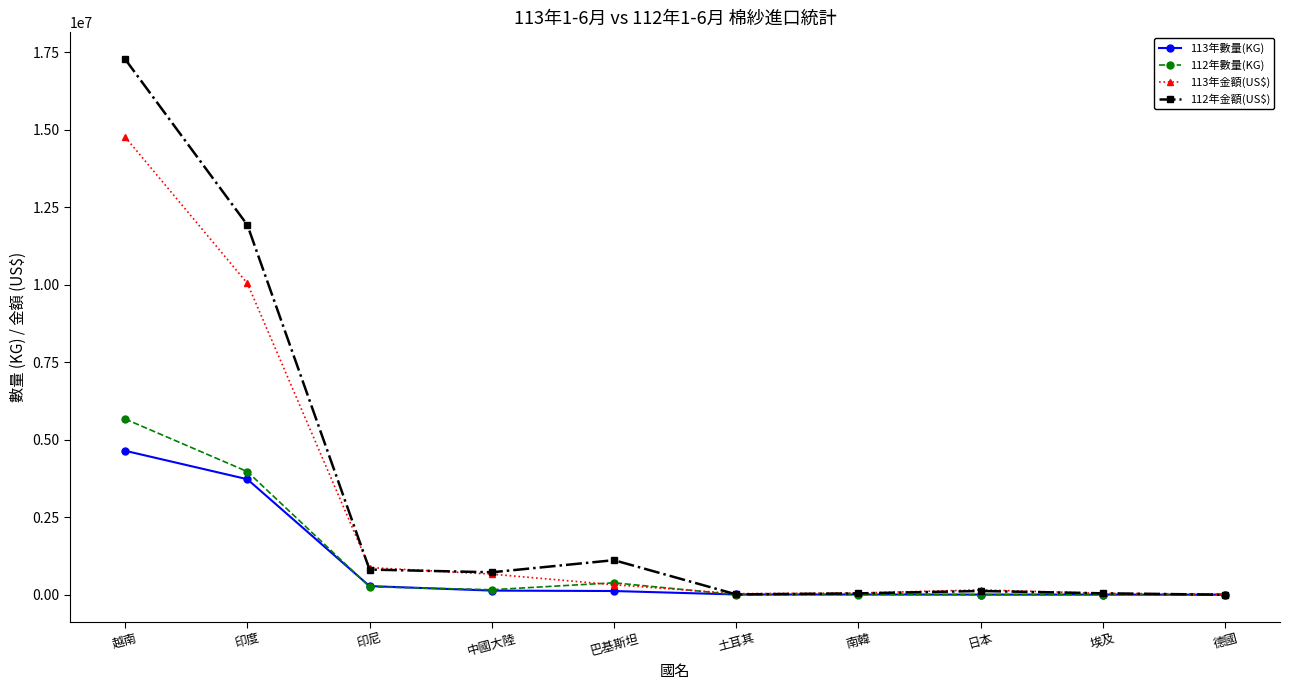

True or false: 113年金額(US$) has a value of 55228 at 南韓.

True